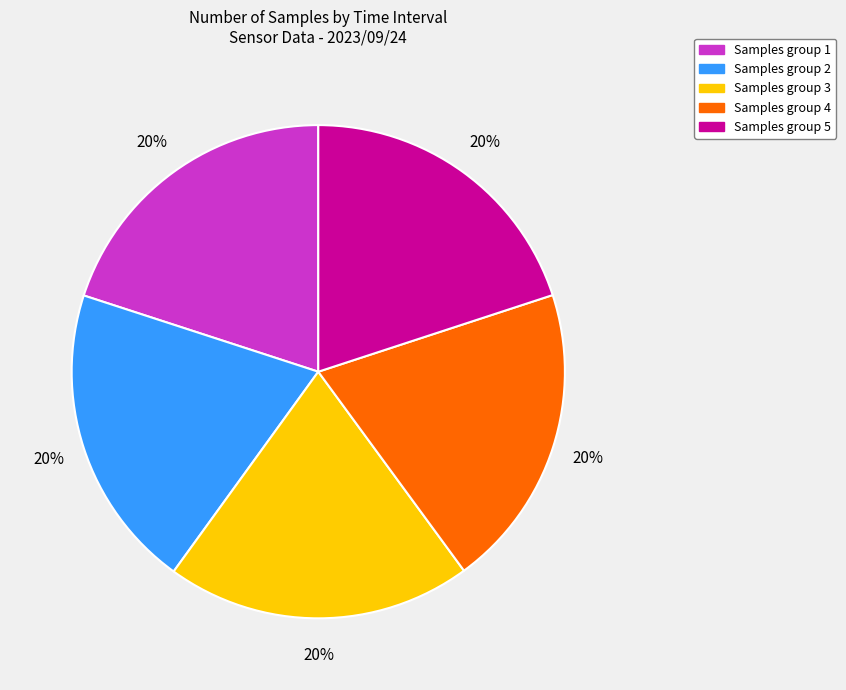

To the nearest percent, what is the average slice percentage?

20%